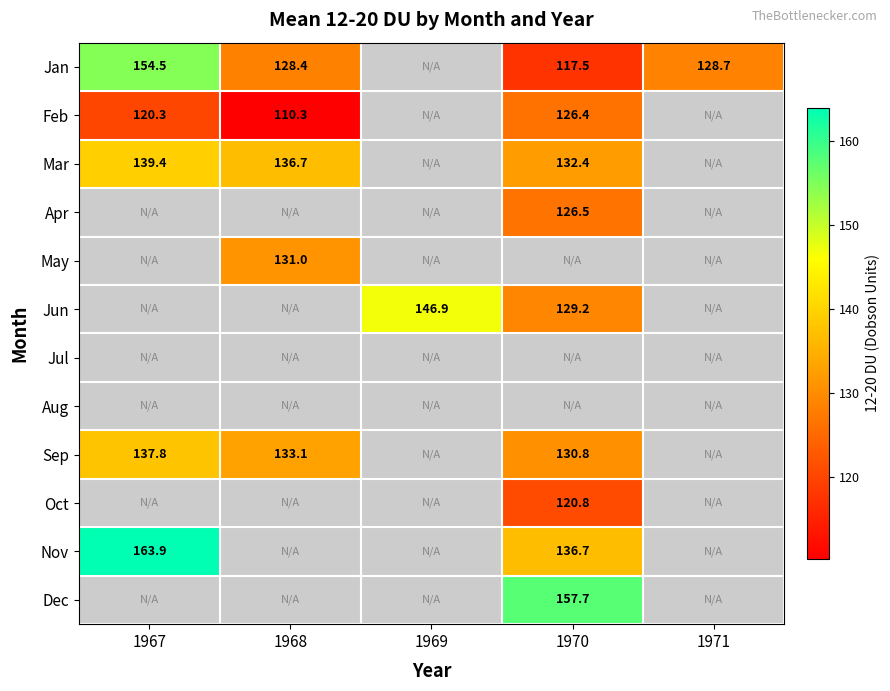

Which category has the highest value across all series?

1967